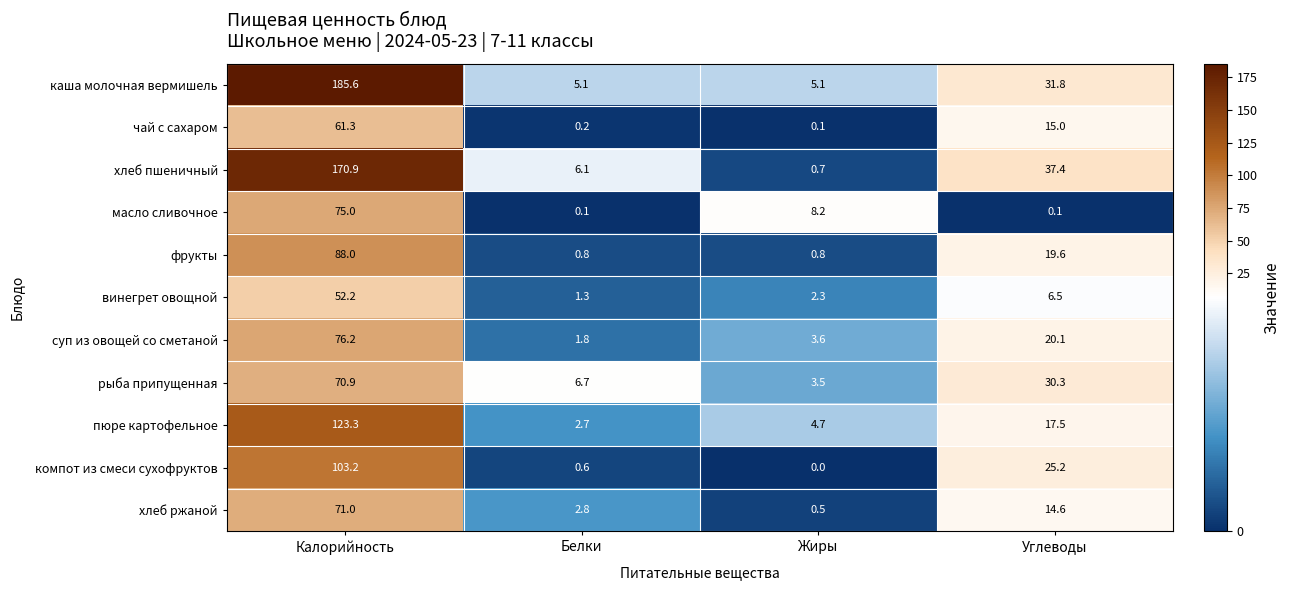

True or false: пюре картофельное has a value of 123.3 at Калорийность.

True